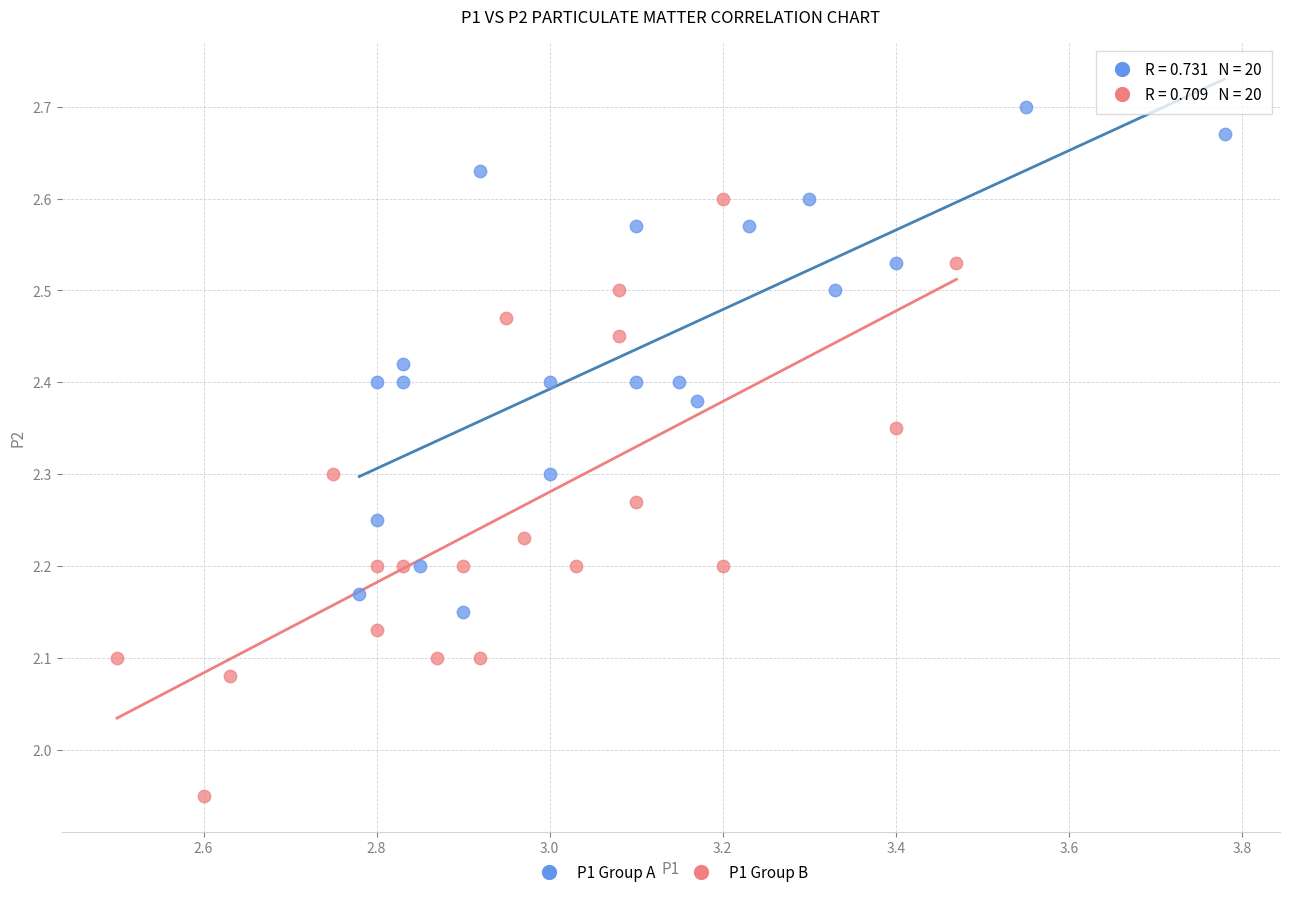

Which series contains the highest Y value?

P1 Group A